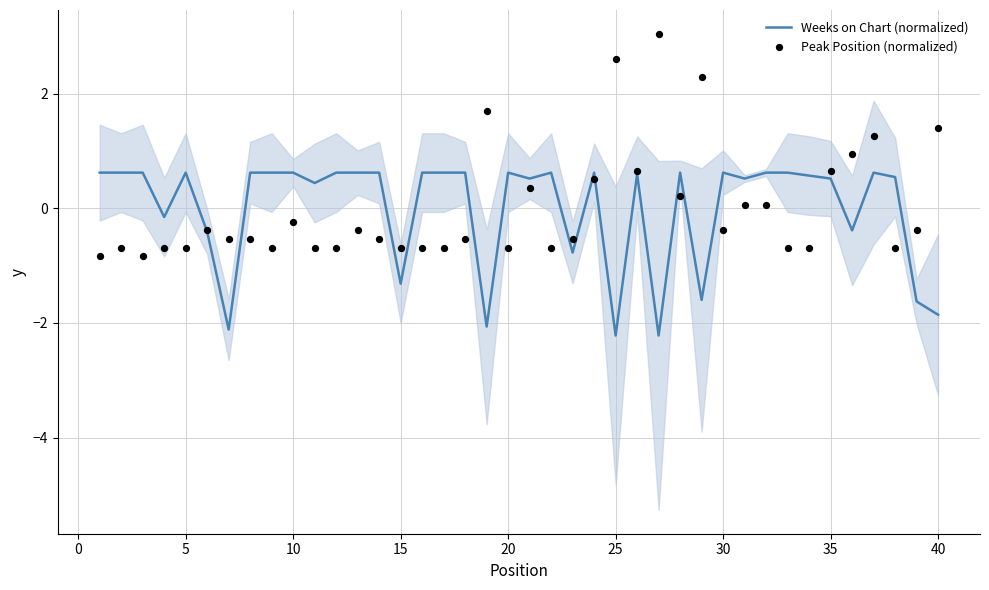

Is the value of Weeks on Chart (normalized) at 30 greater than the value of Peak Position (normalized) at 30?

Yes